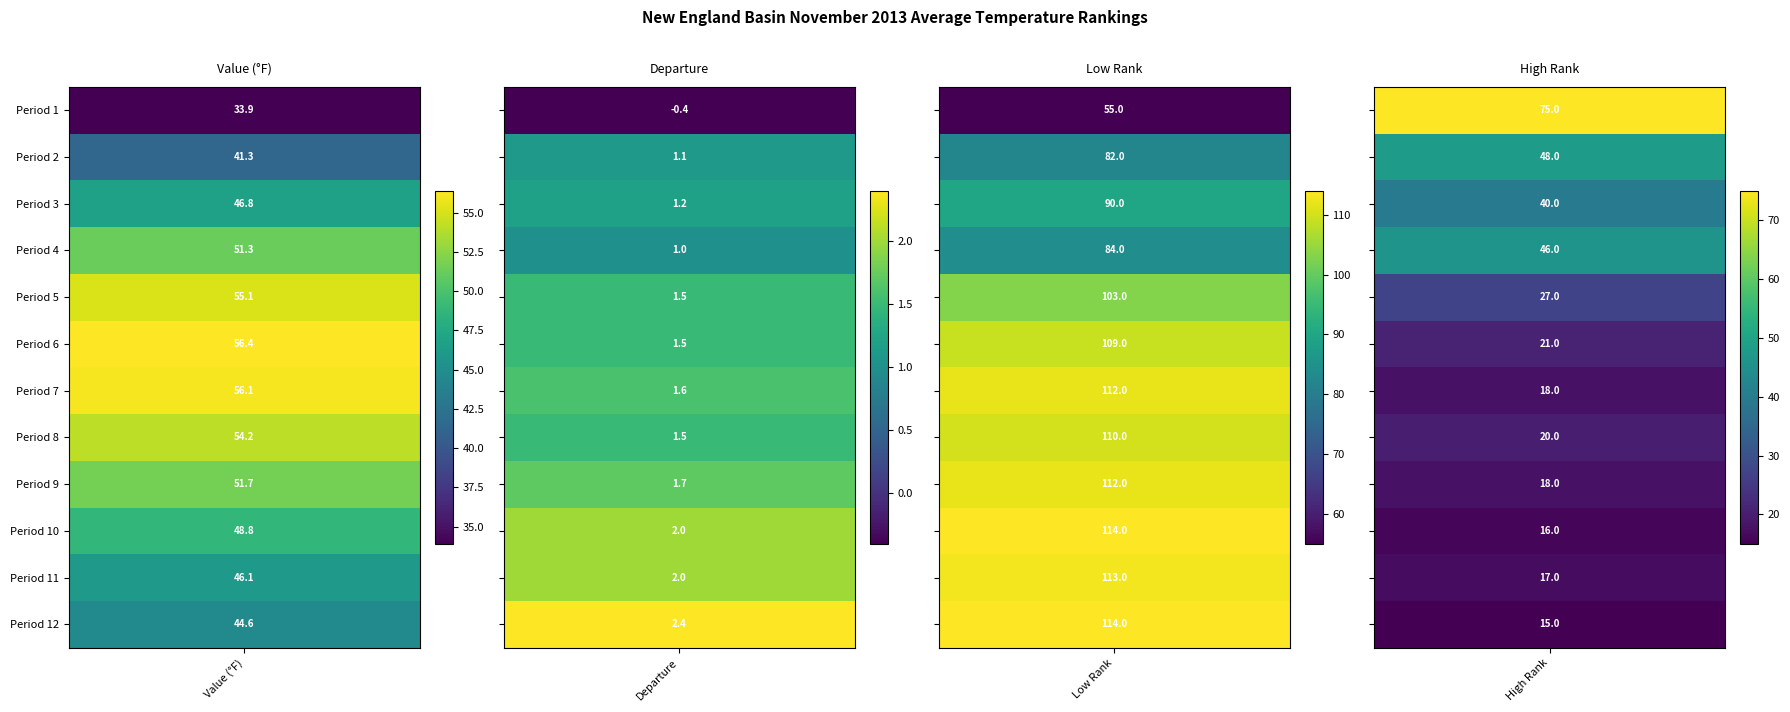

What is the difference between the maximum and minimum values in the 1 series?

22.5